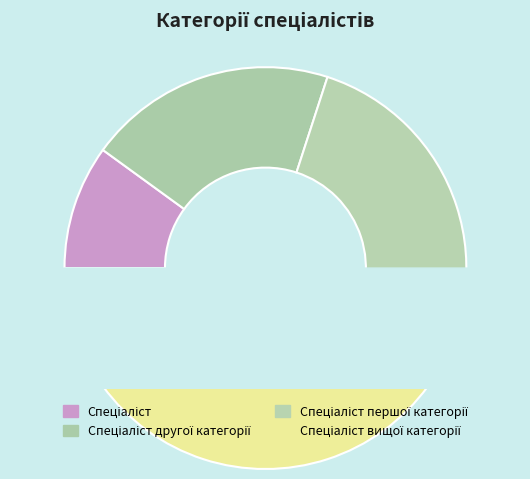

Does any single category account for the majority?

No